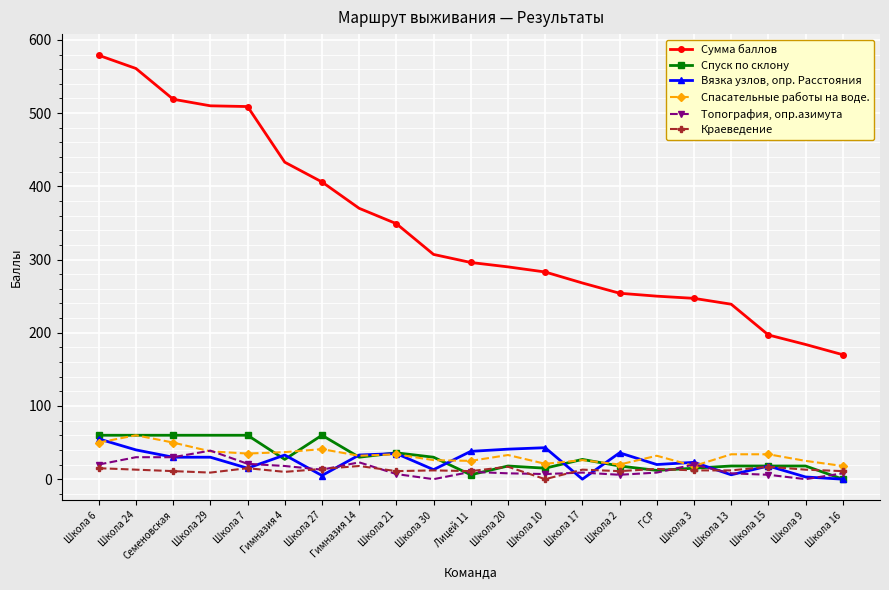

Is it true that Вязка узлов, опр. Расстояния equals 35 at Школа 21?

True